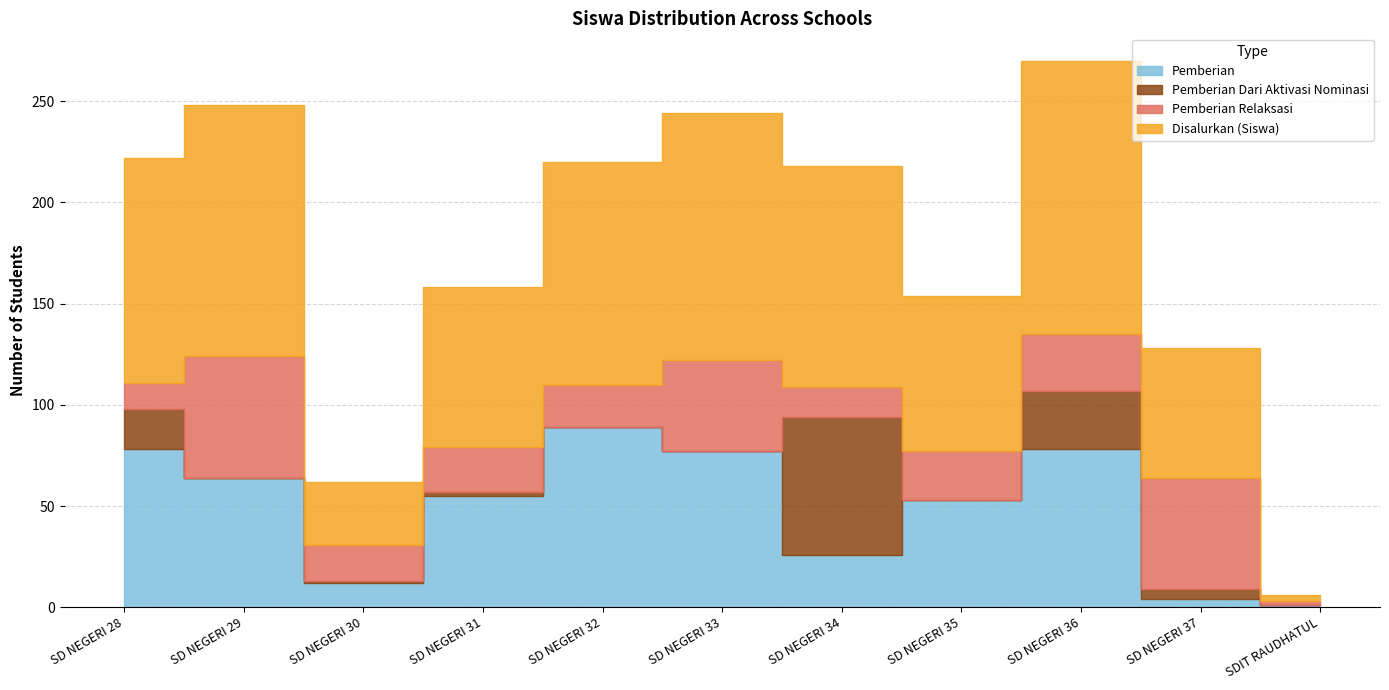

How many interior local valleys does the Pemberian Dari Aktivasi Nominasi series have?

2